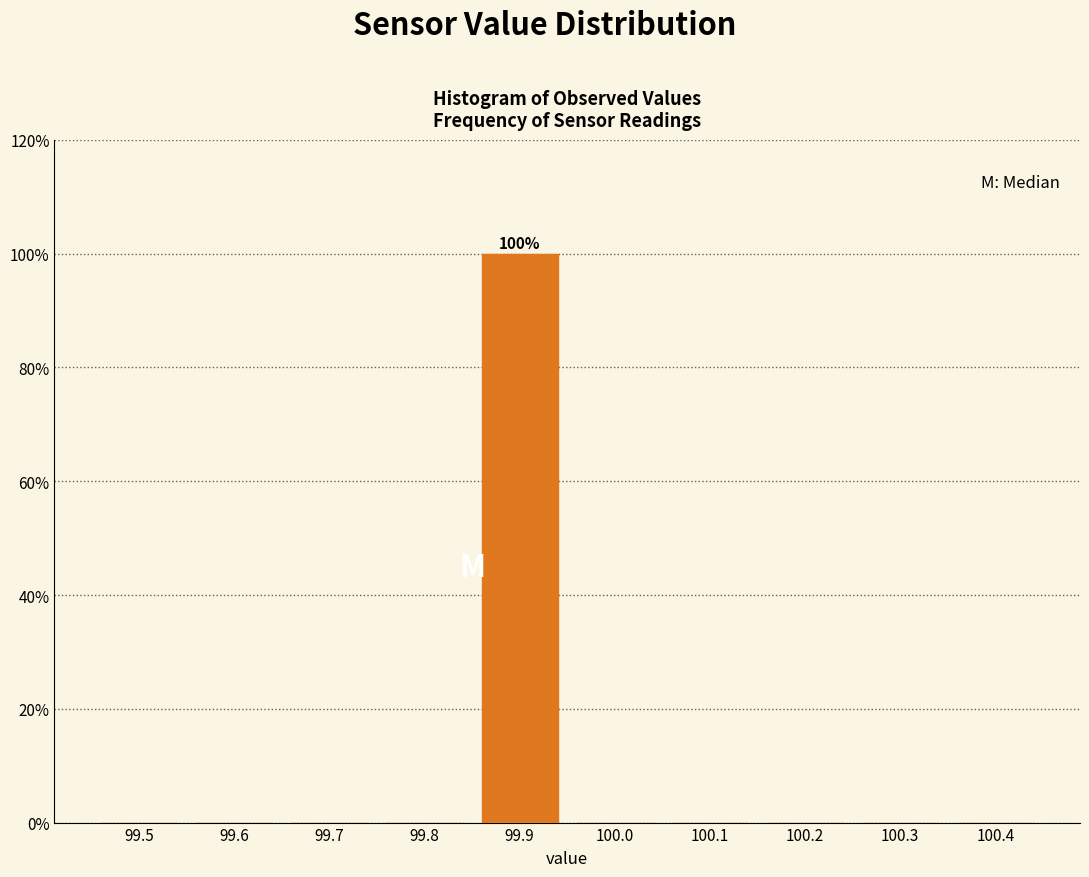

Reading left to right, what are all the values shown in this chart?

99.5=0	99.6=0	99.7=0	99.8=0	99.9=100	100.0=0	100.1=0	100.2=0	100.3=0	100.4=0